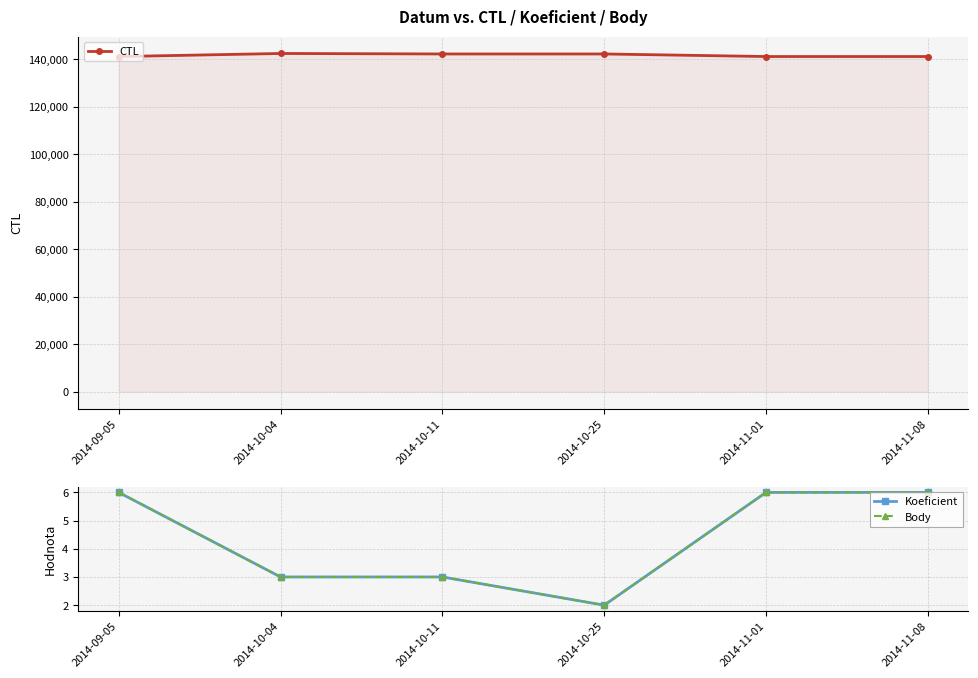

What is the total value across all series at 2014-11-01?

141141